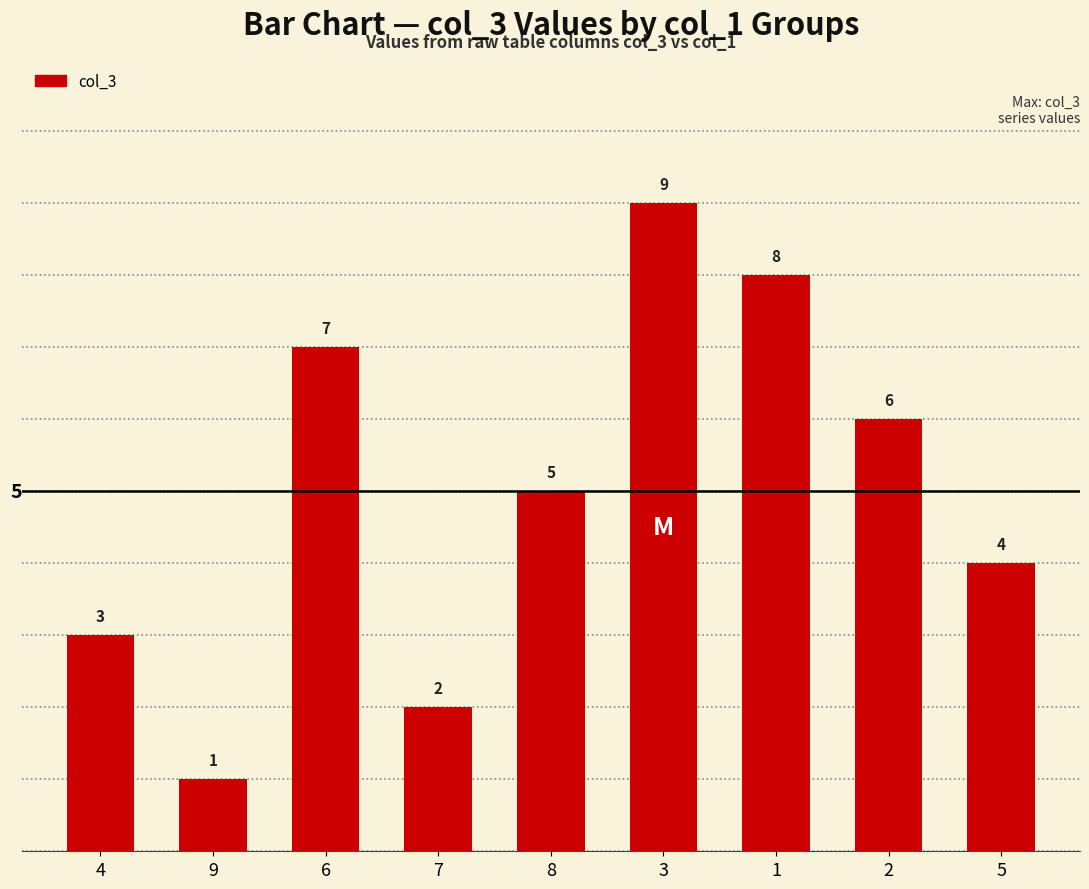

Reading left to right, list all the values displayed in this chart.

3	1	7	2	5	9	8	6	4